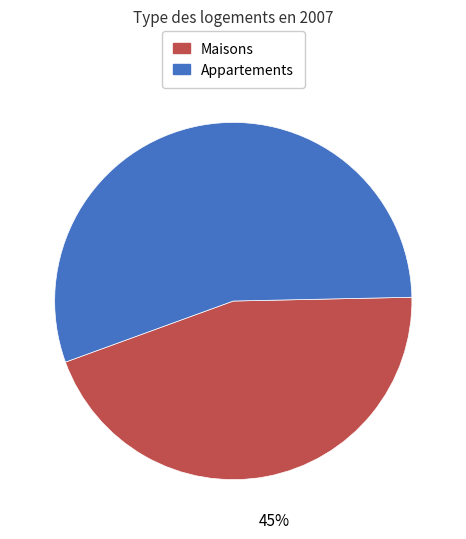

Count the number of slices in the pie.

2